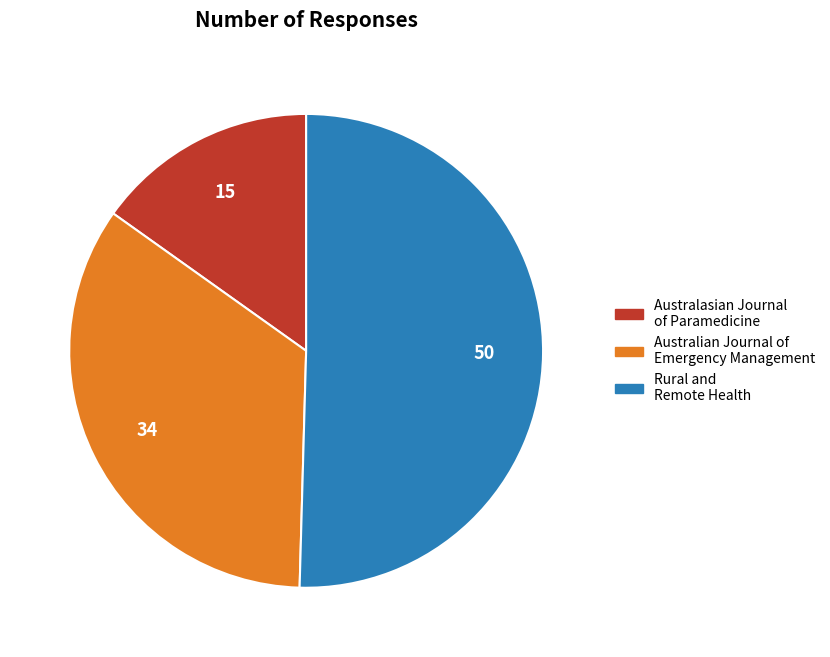

Is it true that Australasian Journal of Paramedicine is 15% of the pie?

True